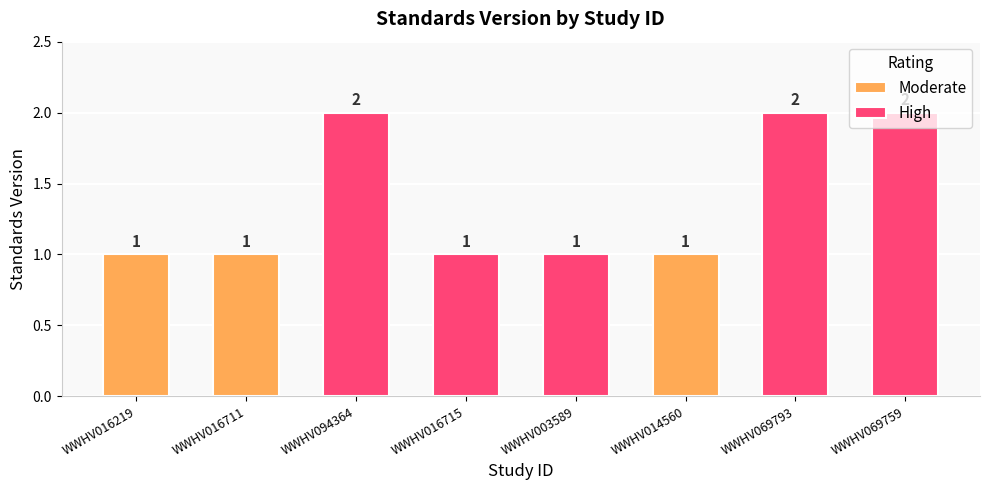

What is the change in value from WWHV016219 to WWHV069759?

+1